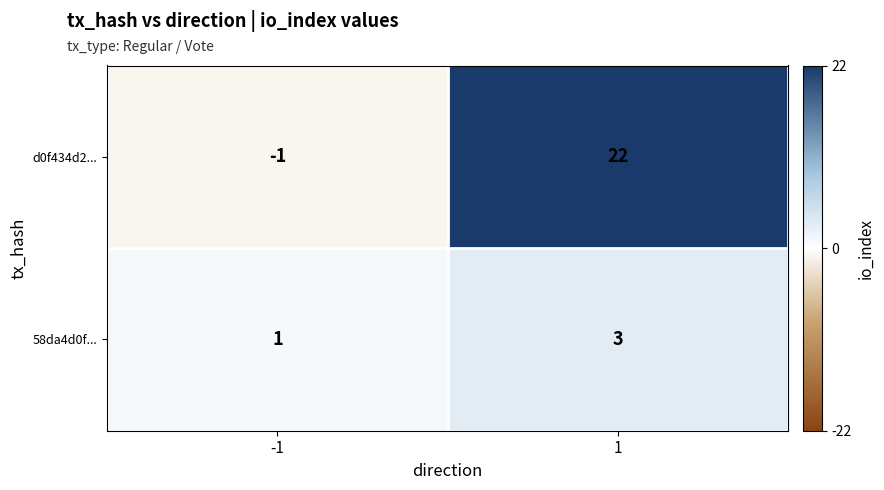

What is the difference between the d0f434d2... values at 1 and -1?

23